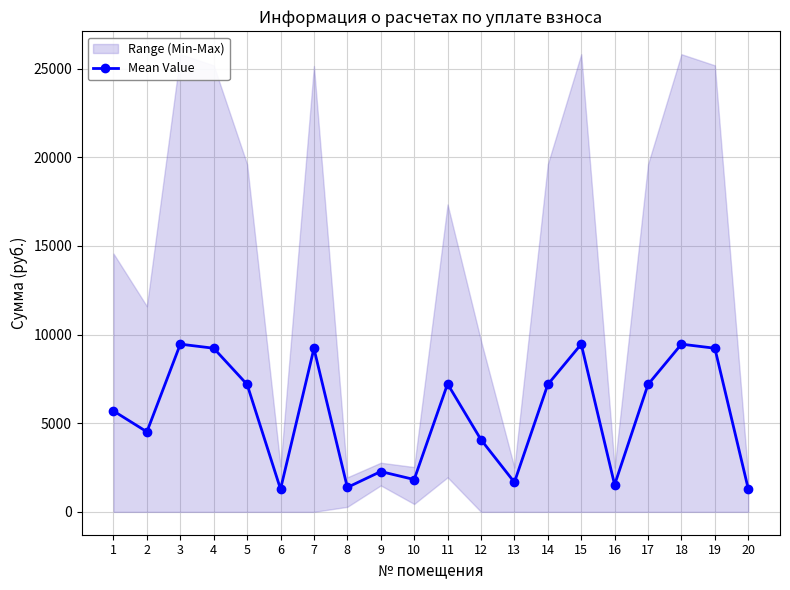

Count the number of categories in the chart.

20